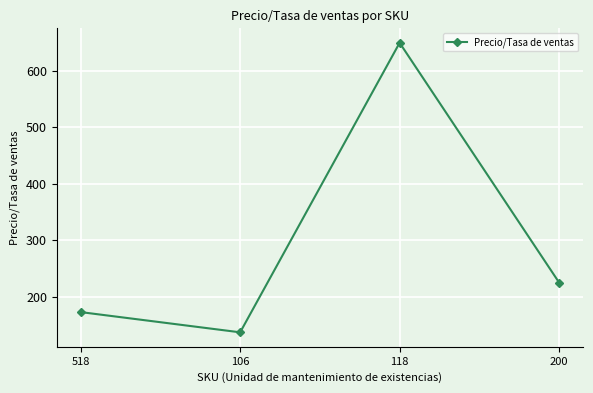

Does the chart have visible grid lines?

Yes